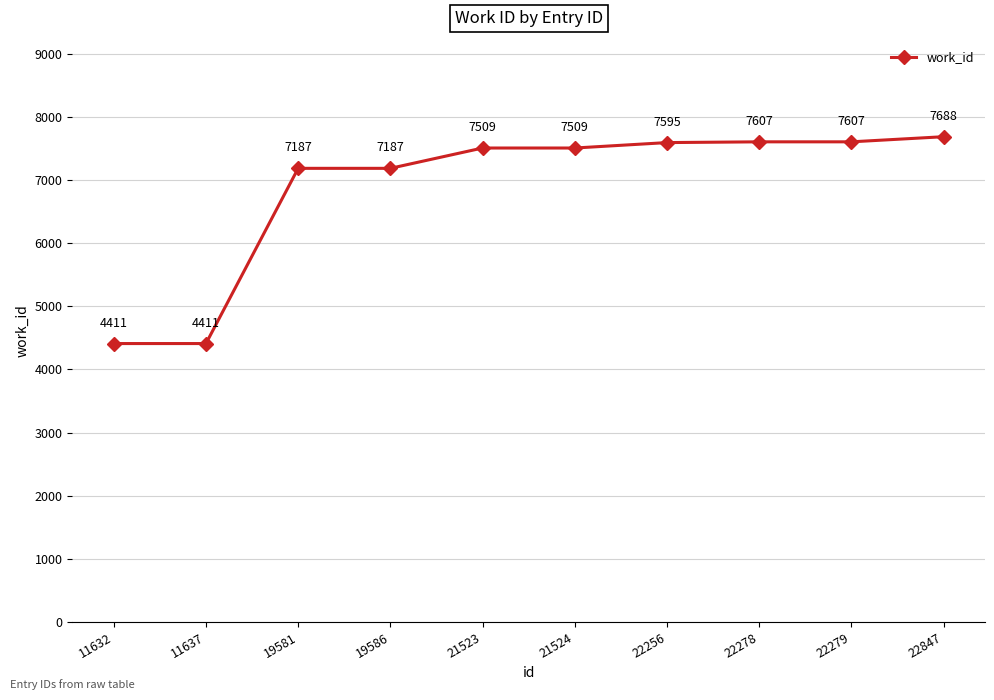

How many values are below 7509?

4